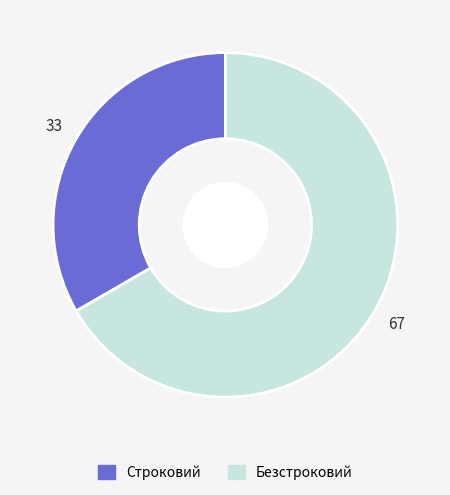

Approximately how many times larger is the value at Строковий compared to Безстроковий?

0.5